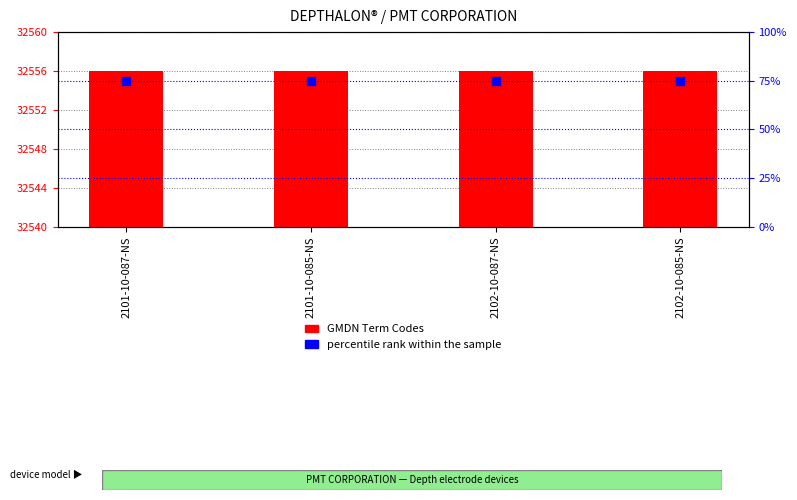

What are all the series names shown in the legend?

GMDN Term Codes, percentile rank within the sample